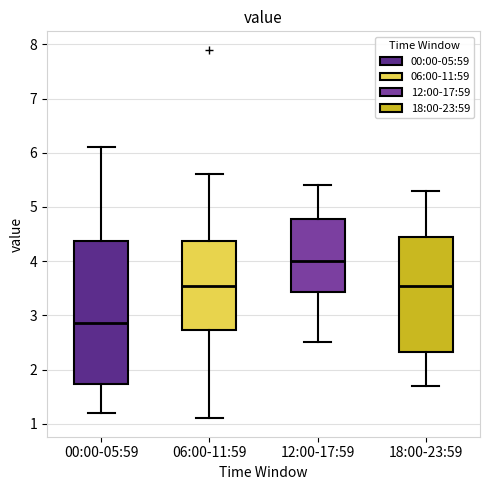

Where does the lower whisker of the box for 12:00-17:59 end on the y-axis? The values are not printed on the chart, so give them approximately, as read against the axis.

2.5